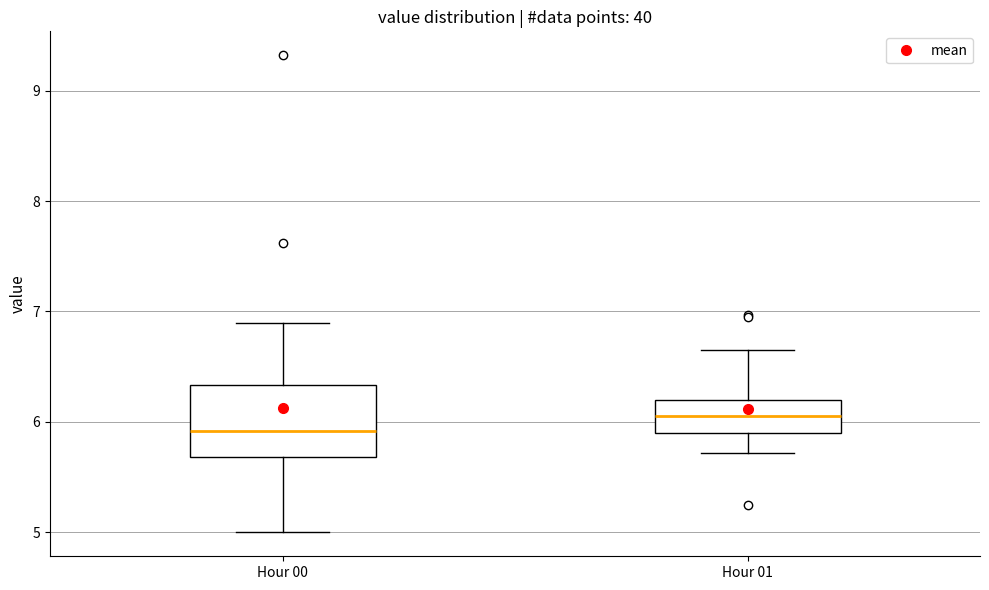

Where is the lower edge of the box for Hour 00 on the y-axis? The values are not printed on the chart, so give them approximately, as read against the axis.

5.7